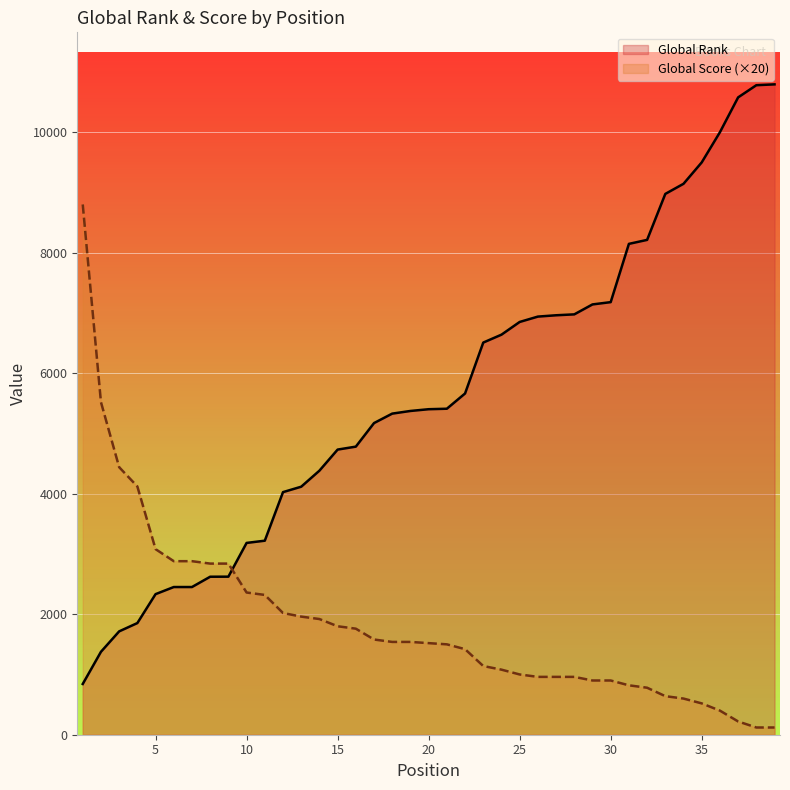

True or false: Global Score (×20) and Global Rank intersect in this chart.

True